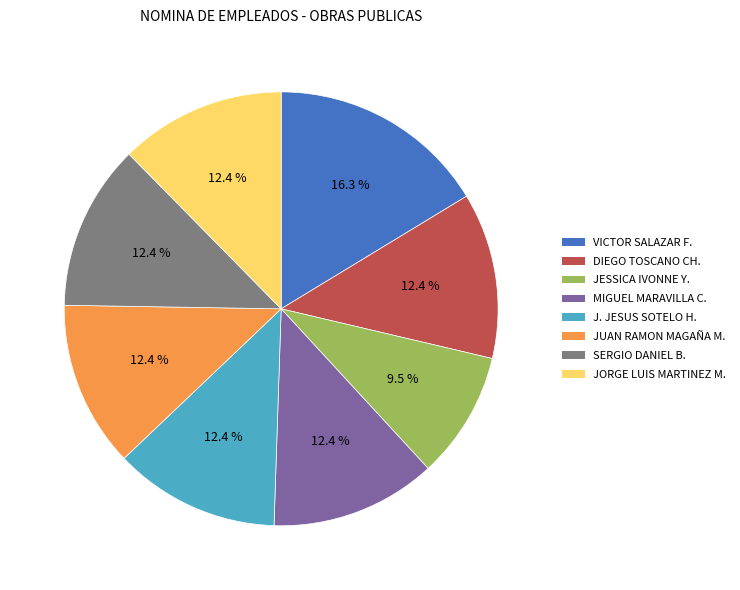

Does any single category account for the majority?

No